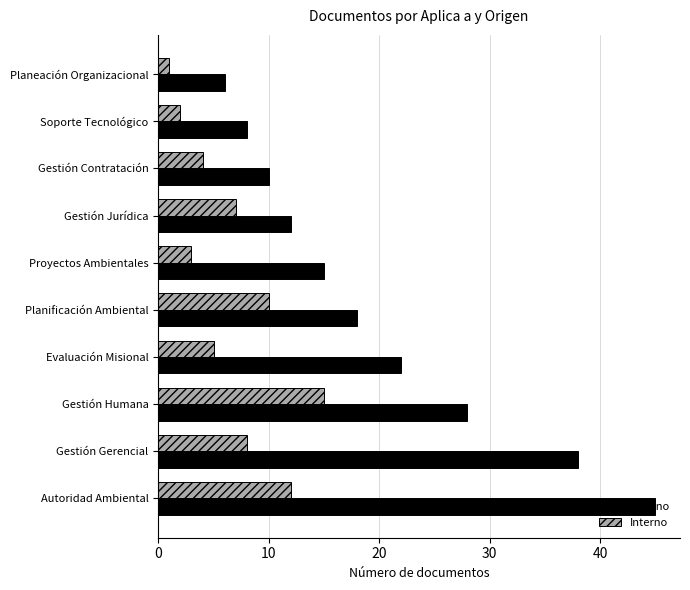

What is the difference between the maximum and second lowest values in the Interno series?

13